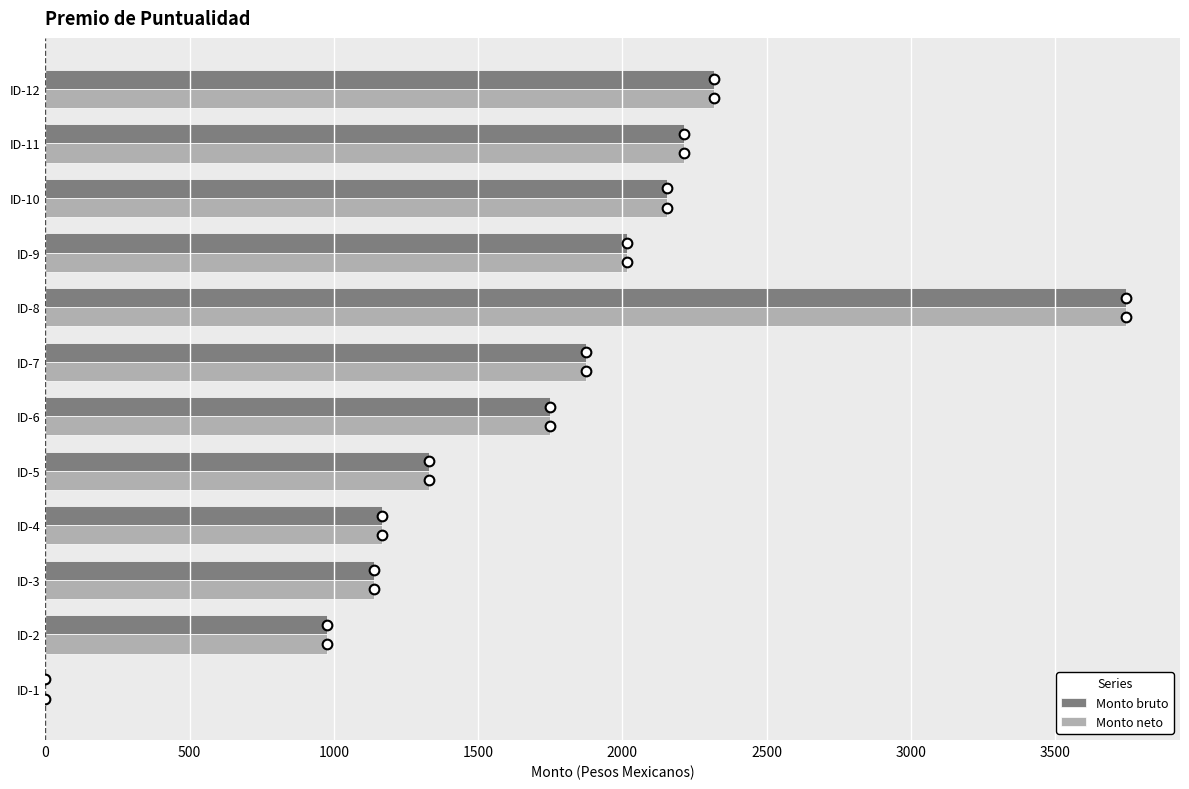

What is the total value across all series at ID-7?

3746.3